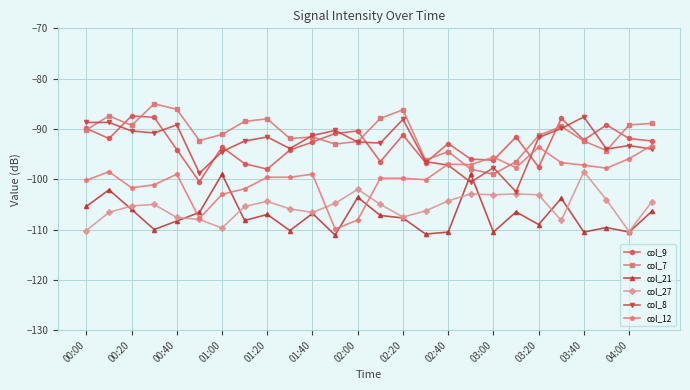

Does the chart have visible grid lines?

Yes